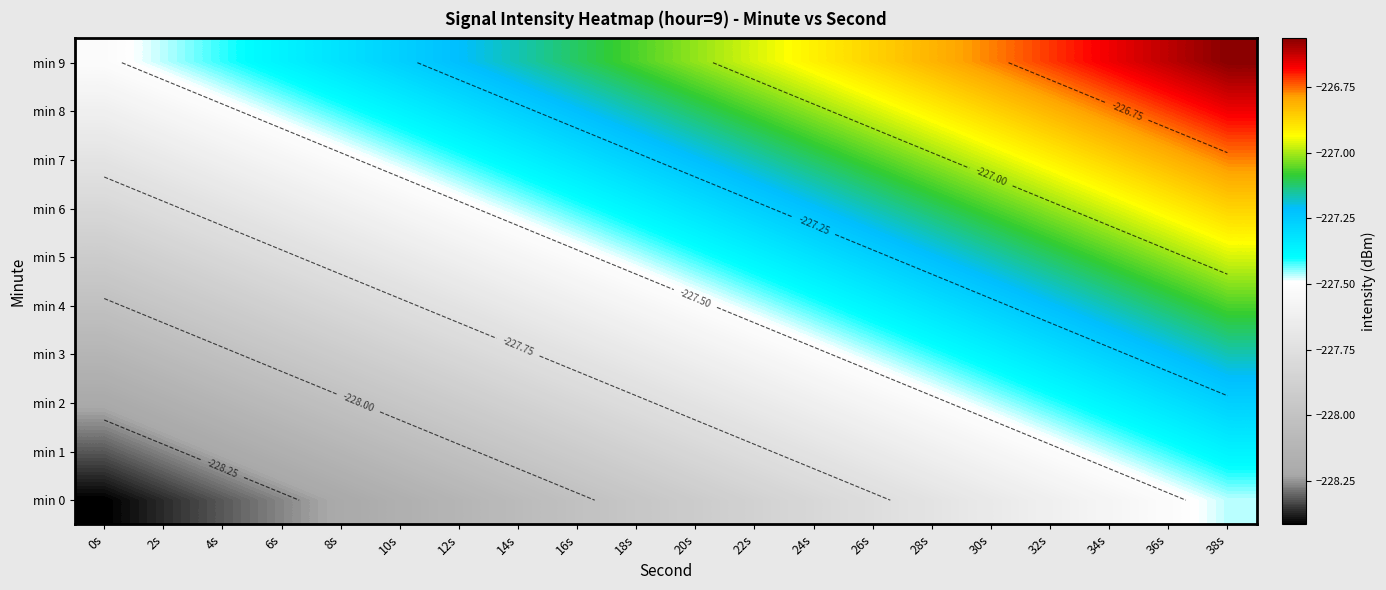

The value of min 2 at 26s is -126.3. True or false?

False